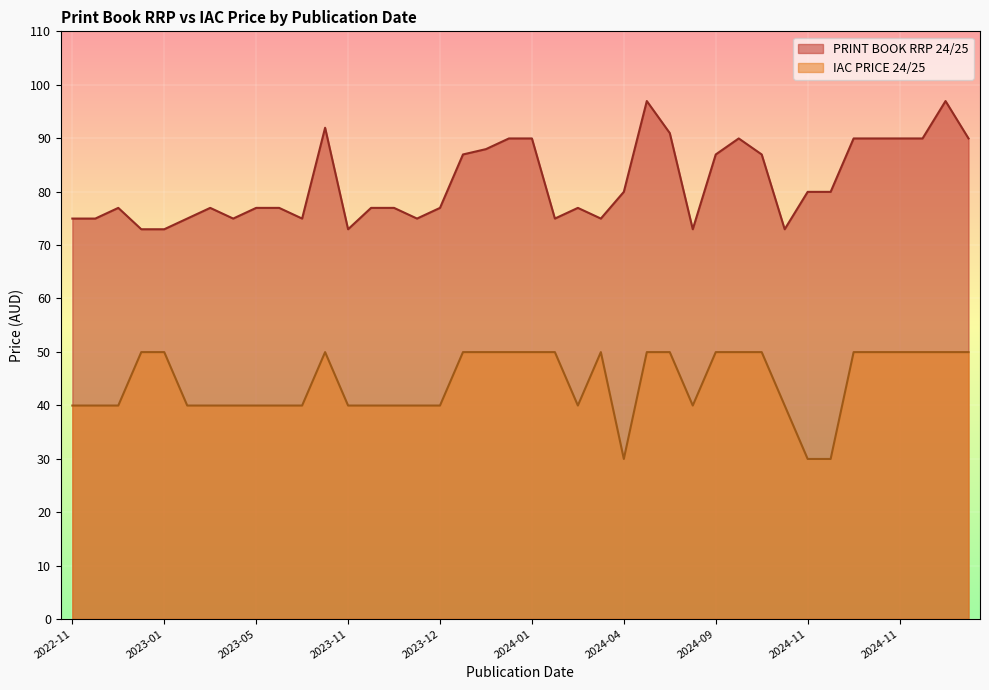

Rank the series by their maximum value, from lowest to highest.

IAC PRICE 24/25, PRINT BOOK RRP 24/25